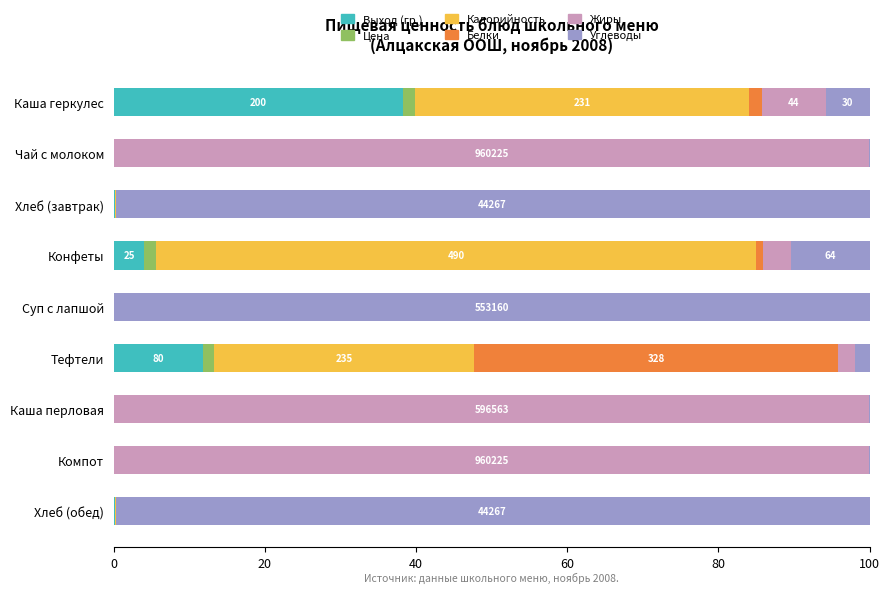

Which category has the highest value in the Выход (гр.) series?

Каша геркулес